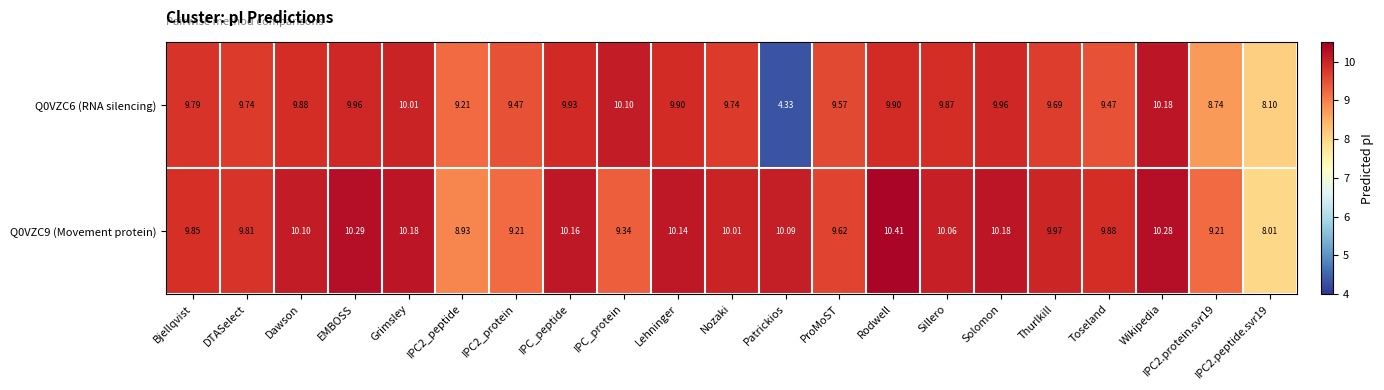

At which category is the sum across all series the highest?

Wikipedia